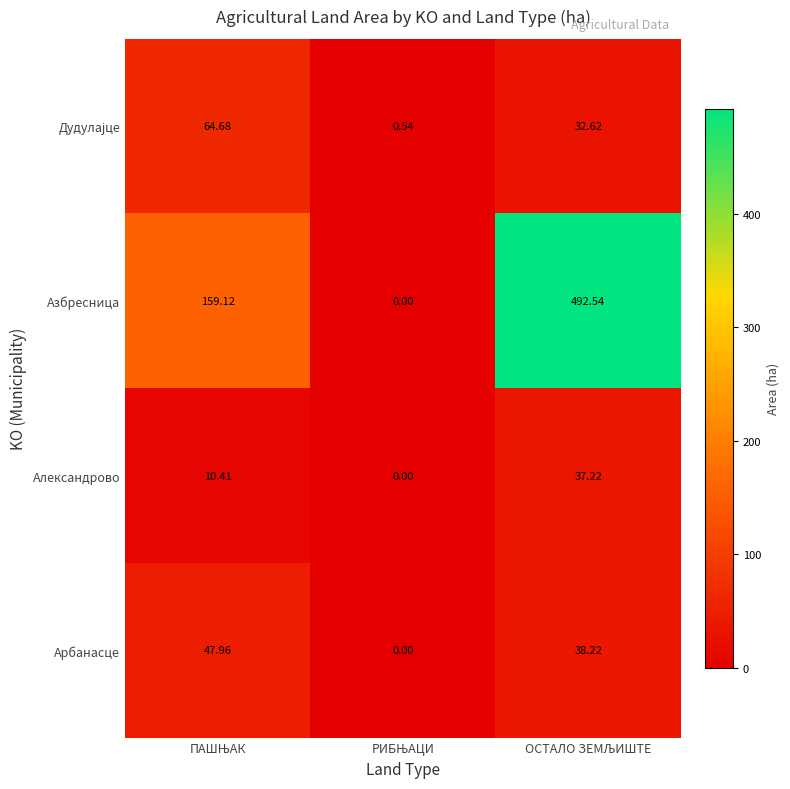

Which series has the largest range (max minus min)?

Азбресница